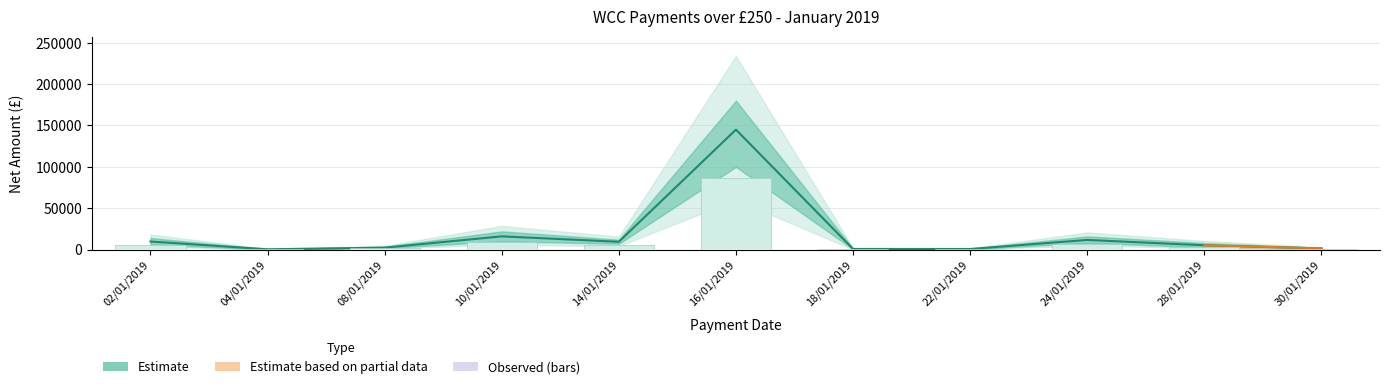

What is the difference between the maximum and minimum values in the Estimate (central) series?

144623.8